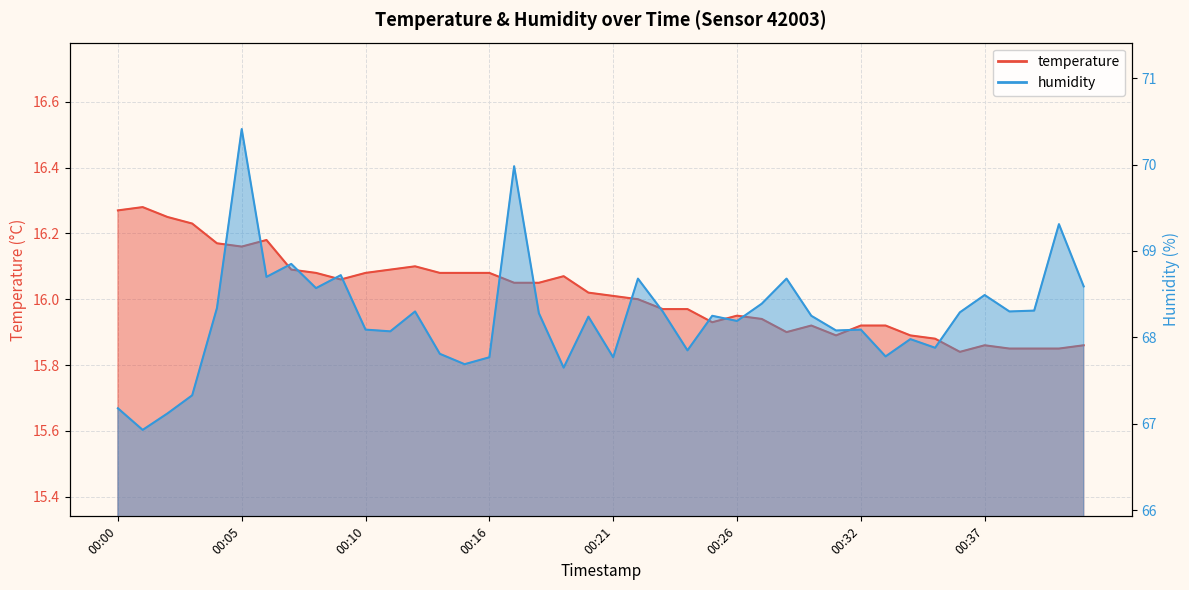

Which label corresponds to the largest value in the chart?

00:05